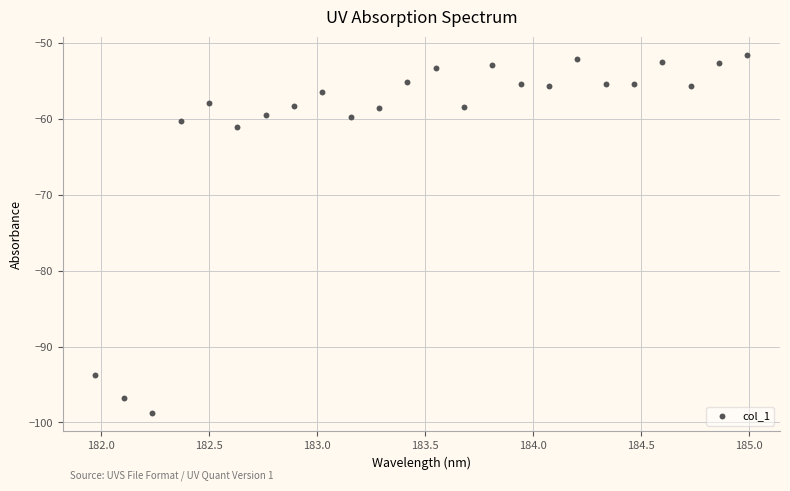

What Y value in the scatter plot is closest to -75?

-61.1